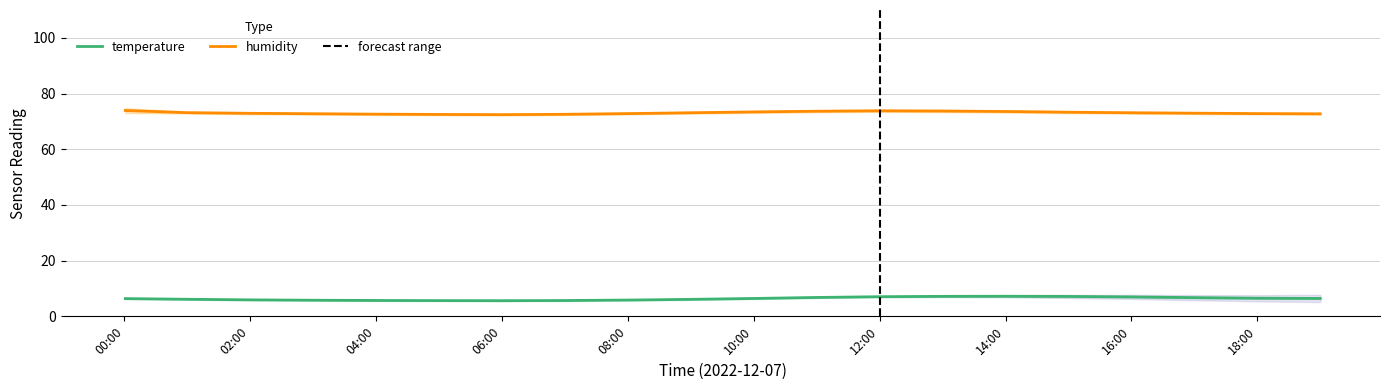

What is the highest value of the temperature series?

7.2